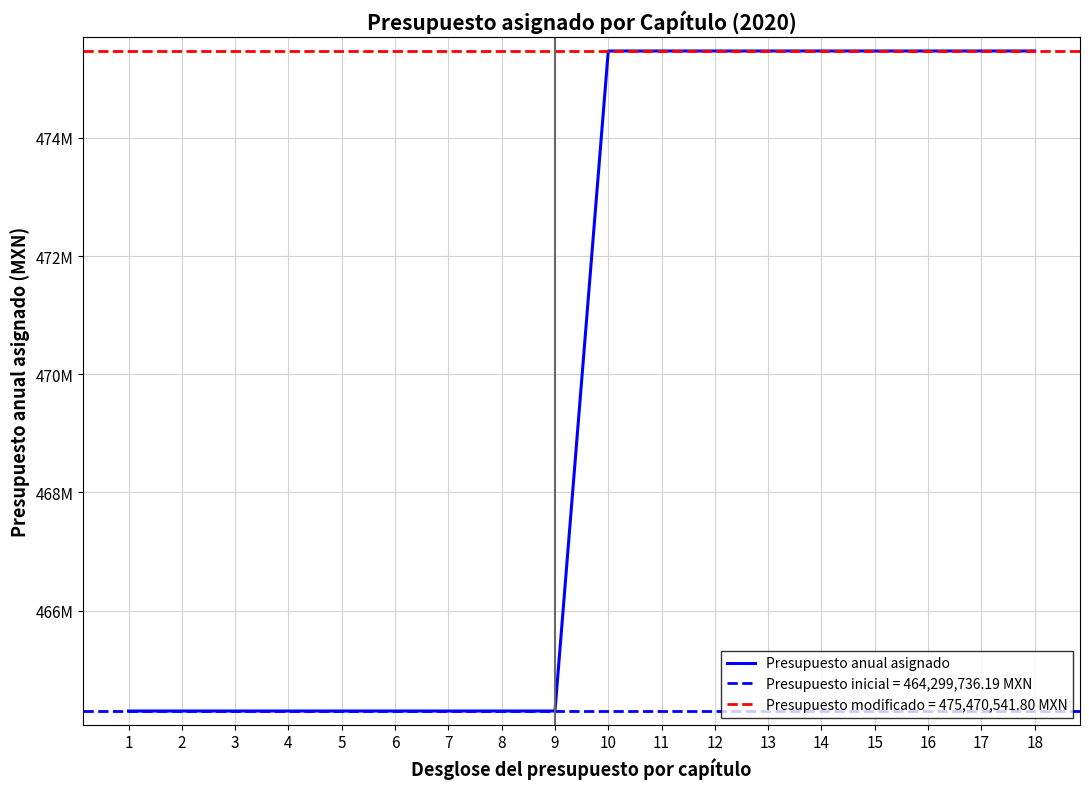

Reading left to right, extract all data points from this chart.

1=464299736.2	2=464299736.2	3=464299736.2	4=464299736.2	5=464299736.2	6=464299736.2	7=464299736.2	8=464299736.2	9=464299736.2	10=475470541.8	11=475470541.8	12=475470541.8	13=475470541.8	14=475470541.8	15=475470541.8	16=475470541.8	17=475470541.8	18=475470541.8